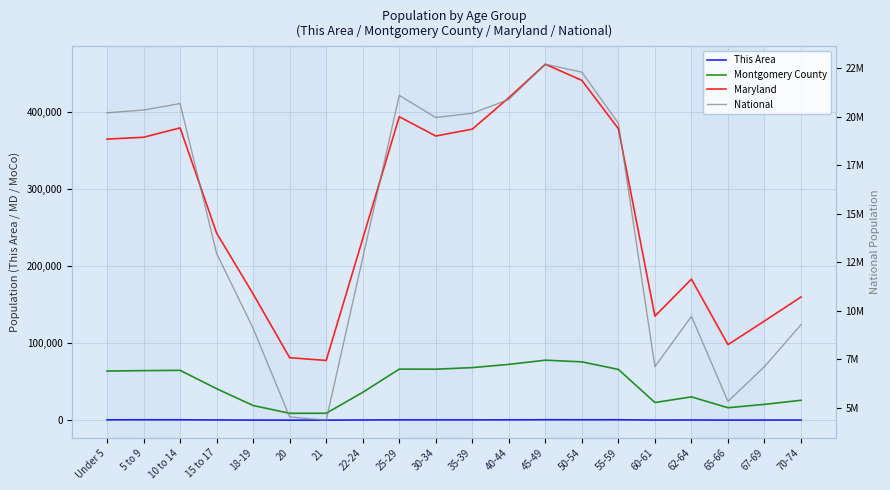

What is the sum of the This Area values at 20 and 65-66?

238